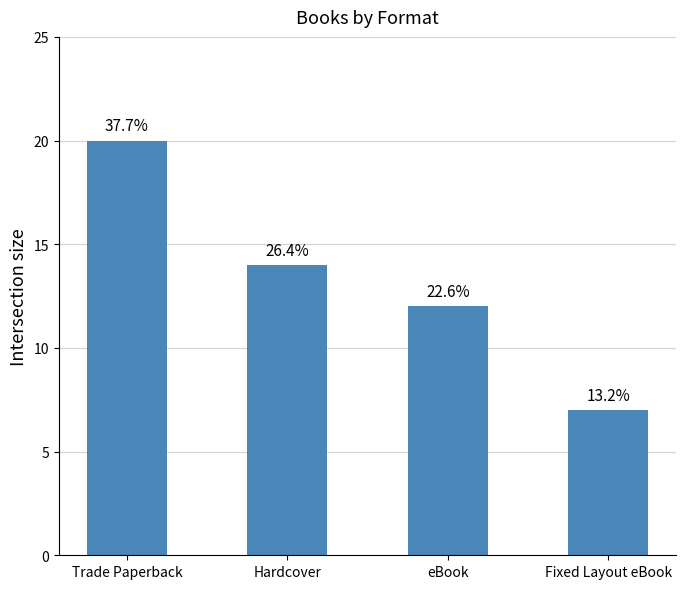

The chart shows a value of 7 at eBook. True or false?

False